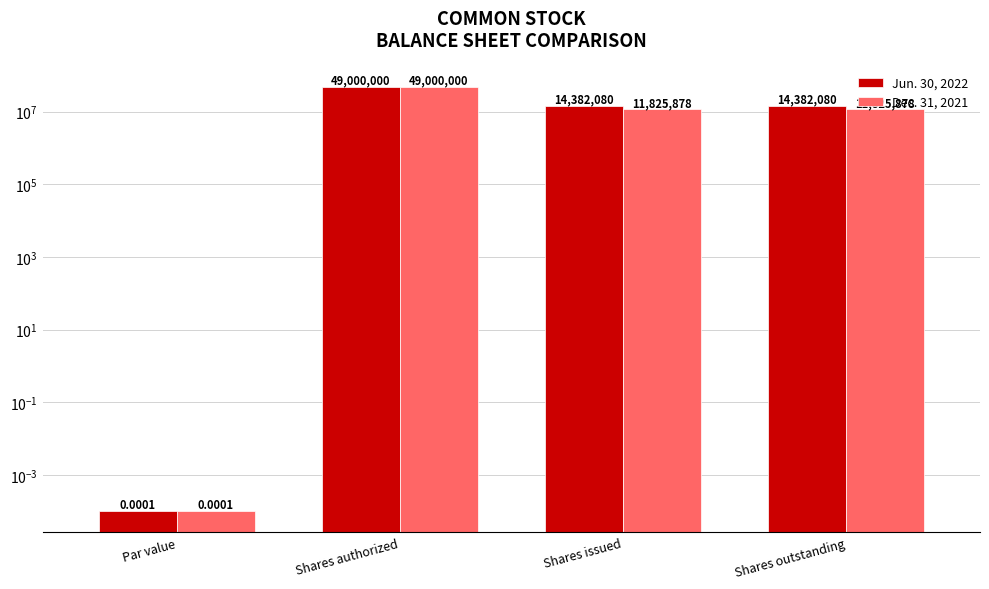

What is the maximum value shown in the chart?

49000000.0